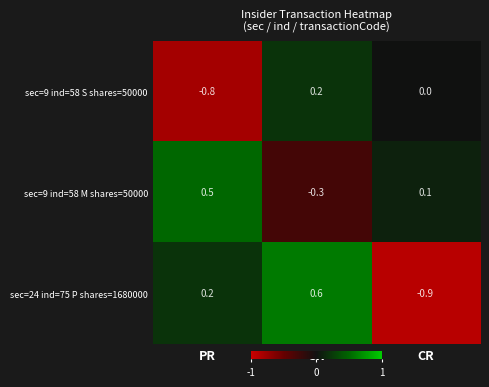

What is the lowest value of the sec=9 ind=58 S shares=50000 series?

-0.8